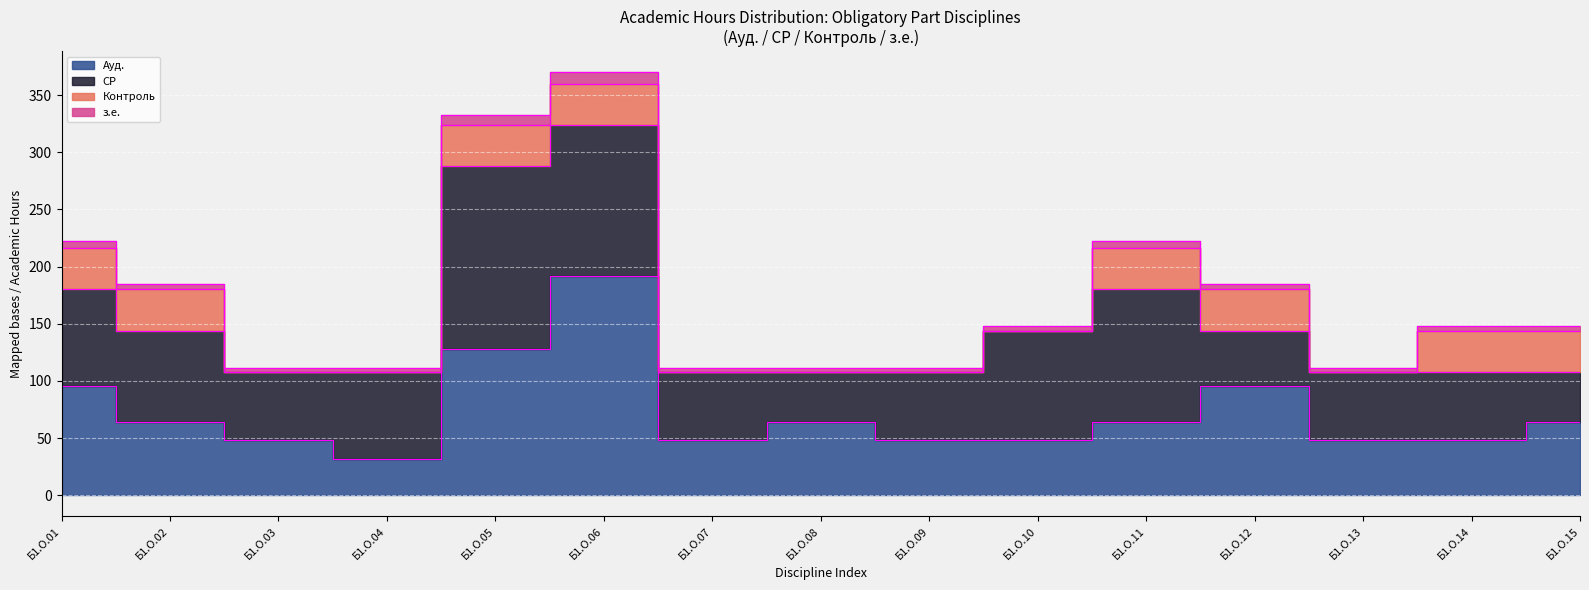

At which category does з.е. reach its first local peak?

Б1.О.06